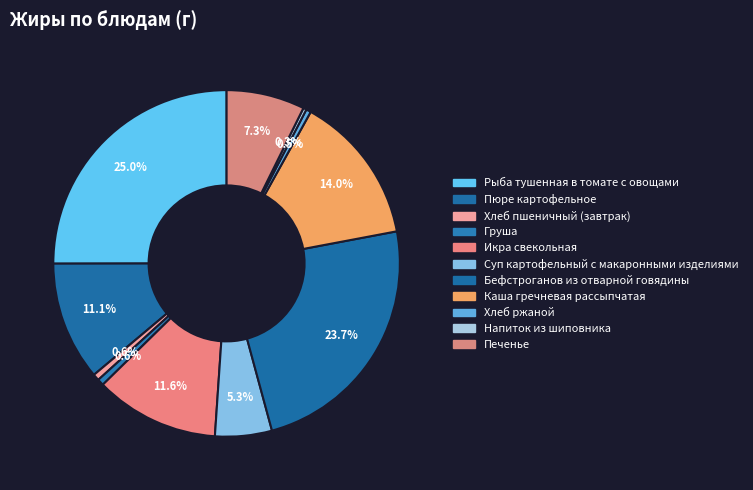

Count the number of slices in the pie.

11